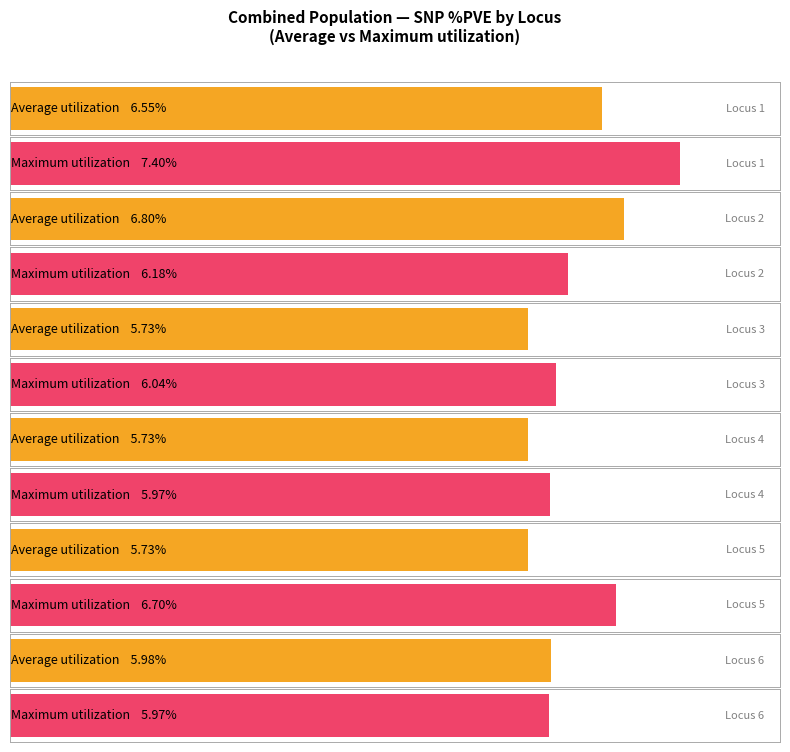

List the series in order of their peak value, lowest first.

Average utilization, Maximum utilization